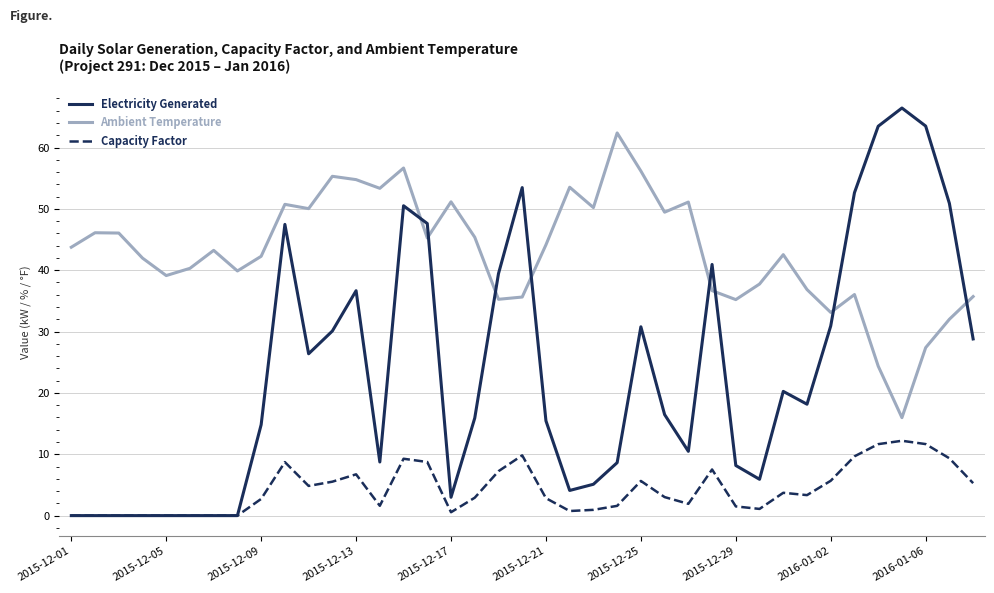

Which series has the largest total across all categories?

Ambient Temperature